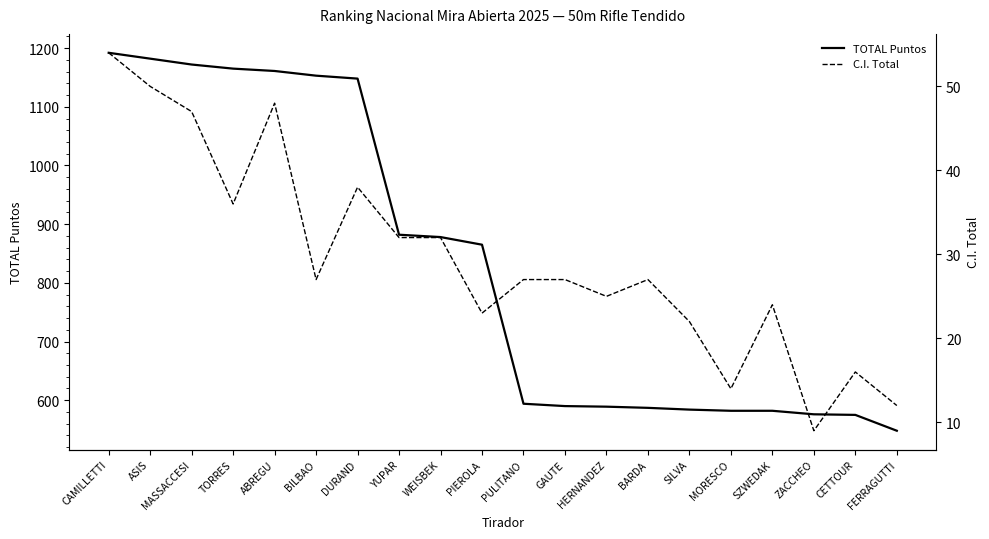

At which category is the sum across all series the highest?

CAMILLETTI